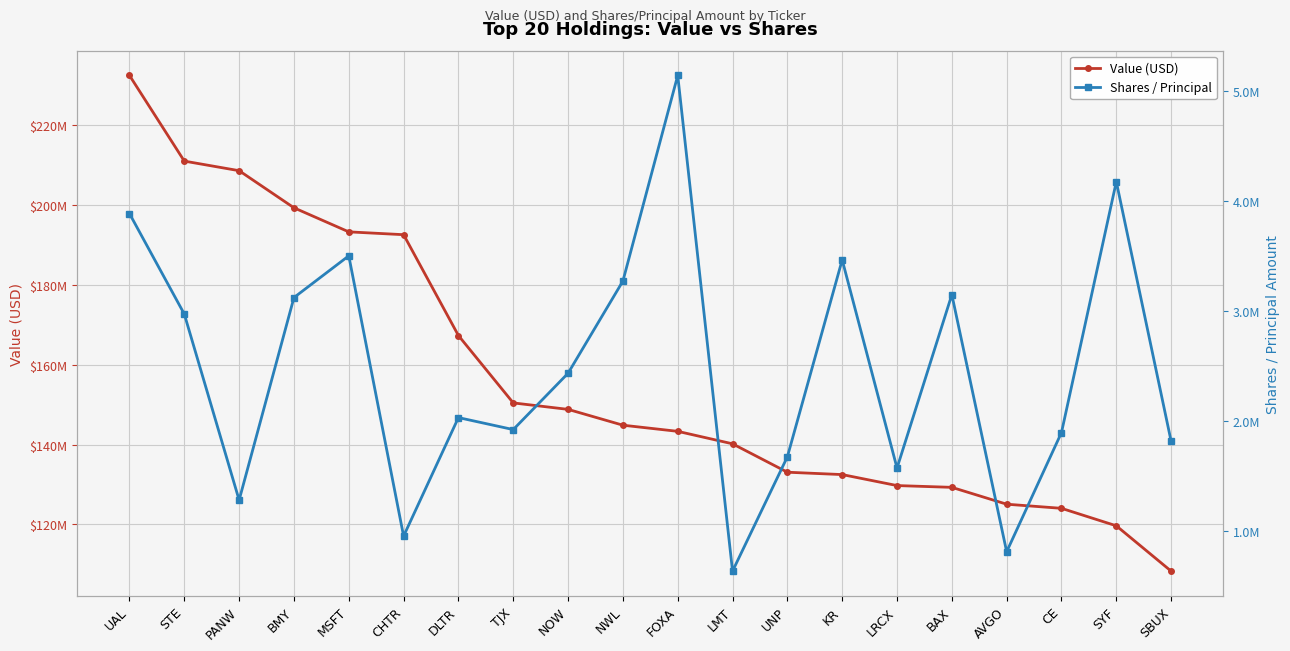

Count the number of data series in this chart.

2